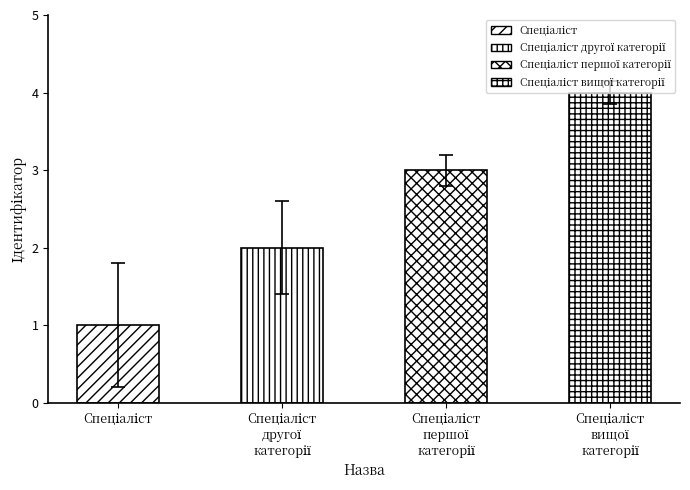

At which category does the chart reach its peak across all series?

Спеціаліст вищої категорії